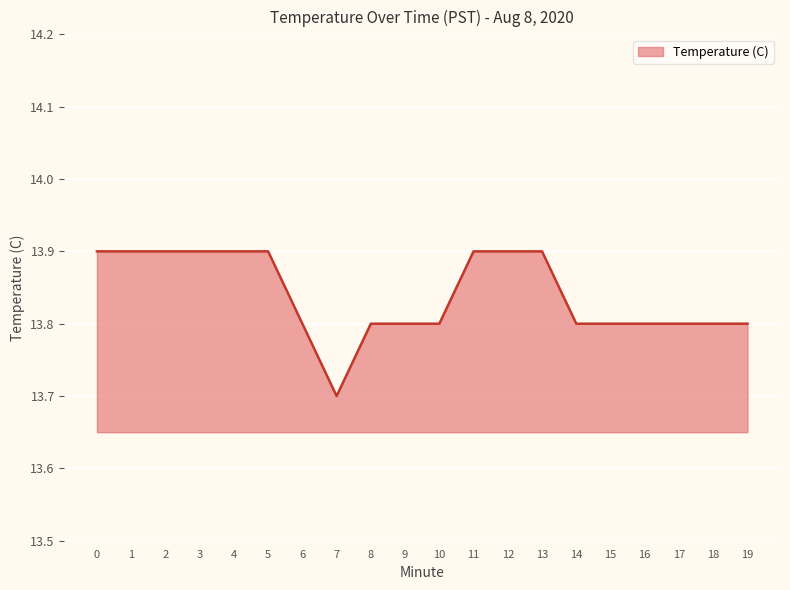

What is the average value?

13.8